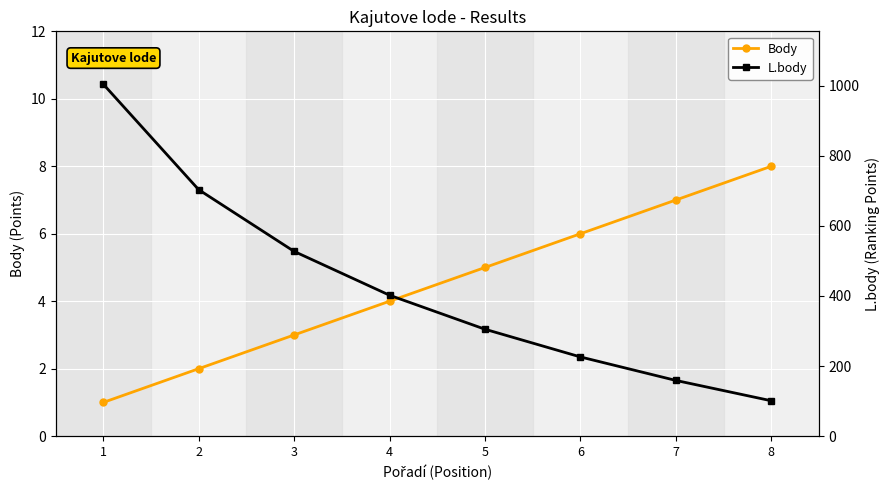

Is it true that L.body equals 527 at 3?

True